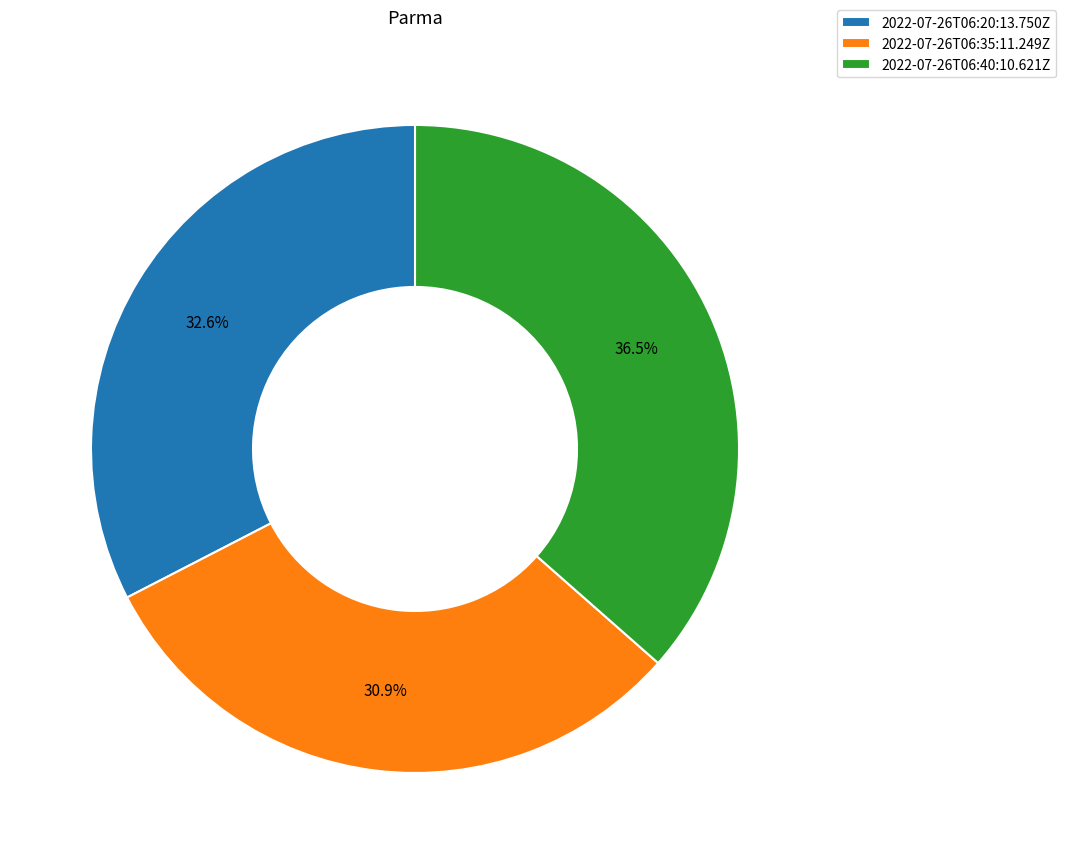

Which category has the smallest portion of the pie?

2022-07-26T06:35:11.249Z